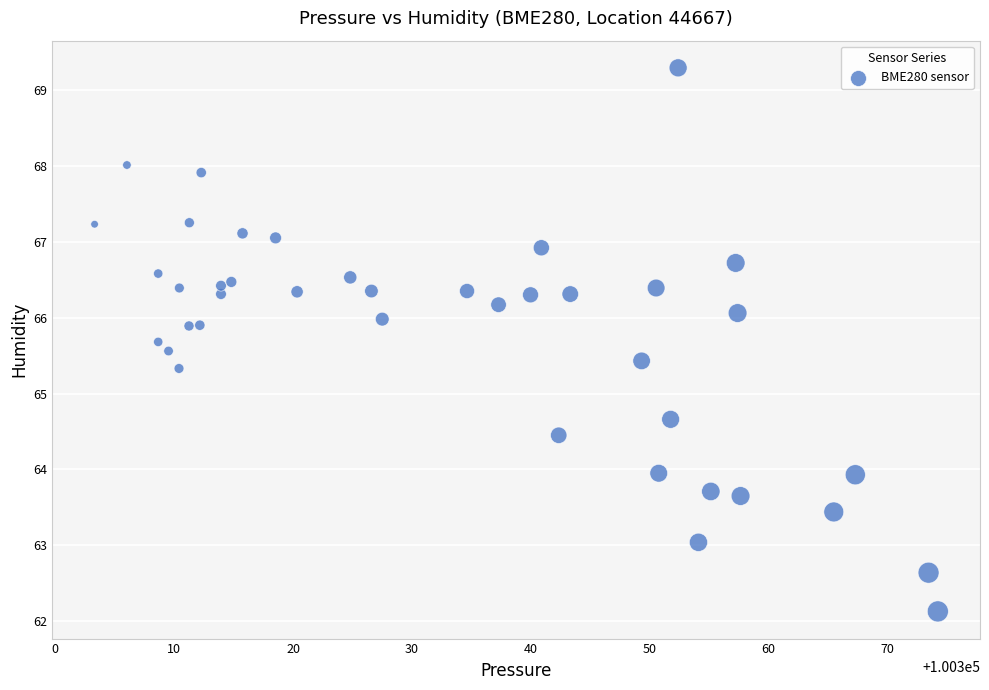

What is the range of Y values (max minus min)?

7.2